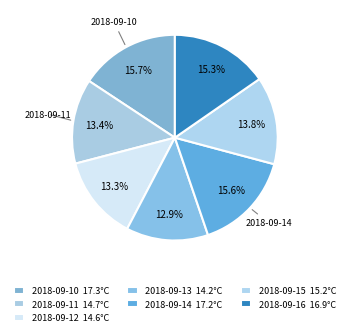

How many slices are in this pie chart?

7